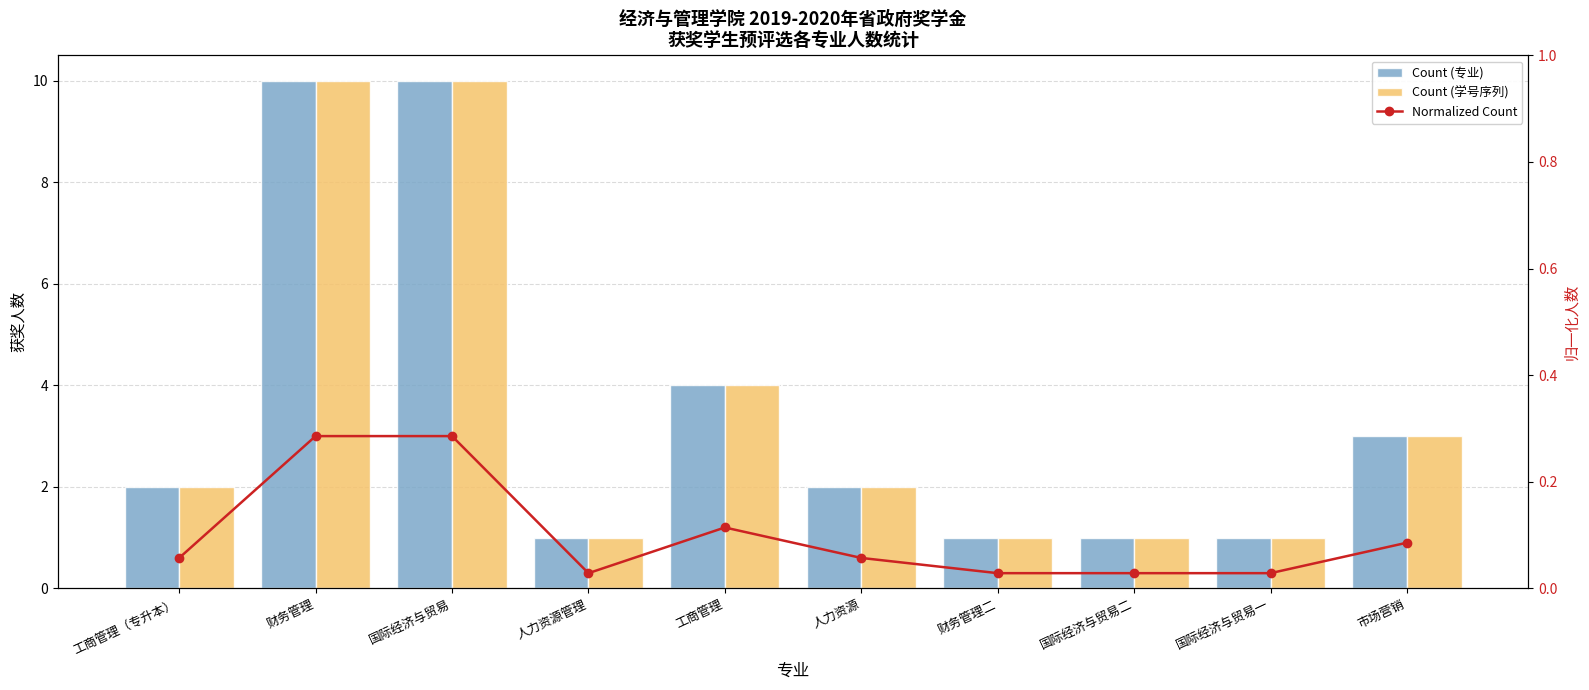

What is the difference between the Count (专业) values at 国际经济与贸易 and 财务管理二?

9.0